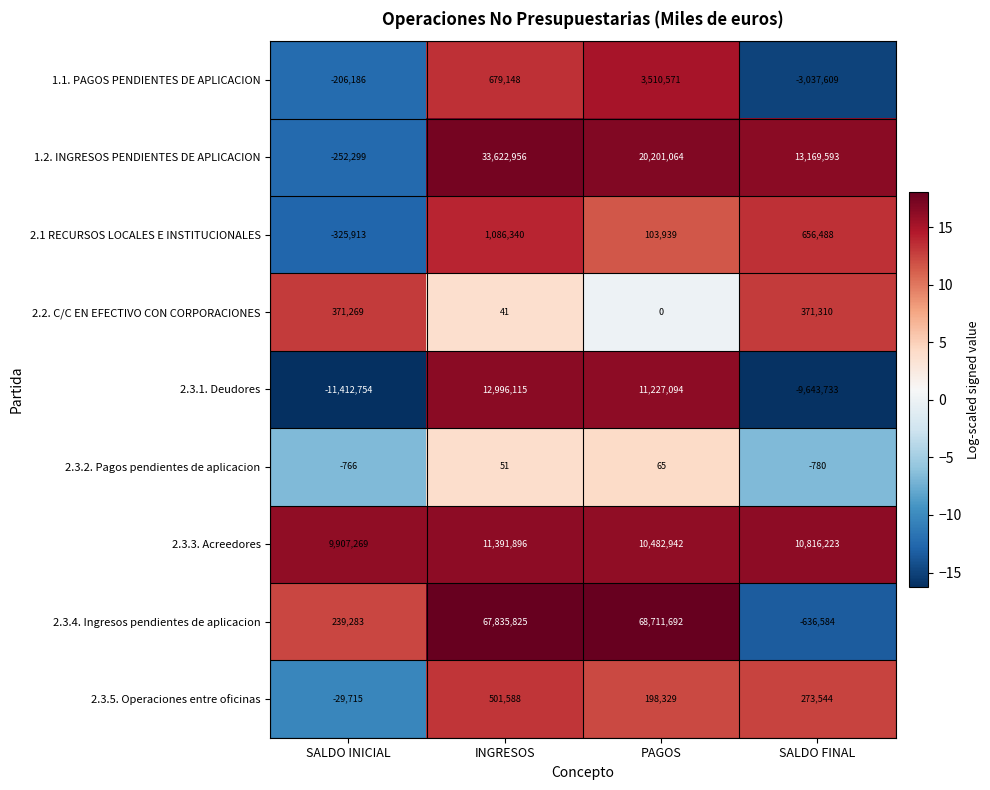

Rank the categories by 2.3.3. Acreedores value from lowest to highest.

SALDO INICIAL, PAGOS, SALDO FINAL, INGRESOS